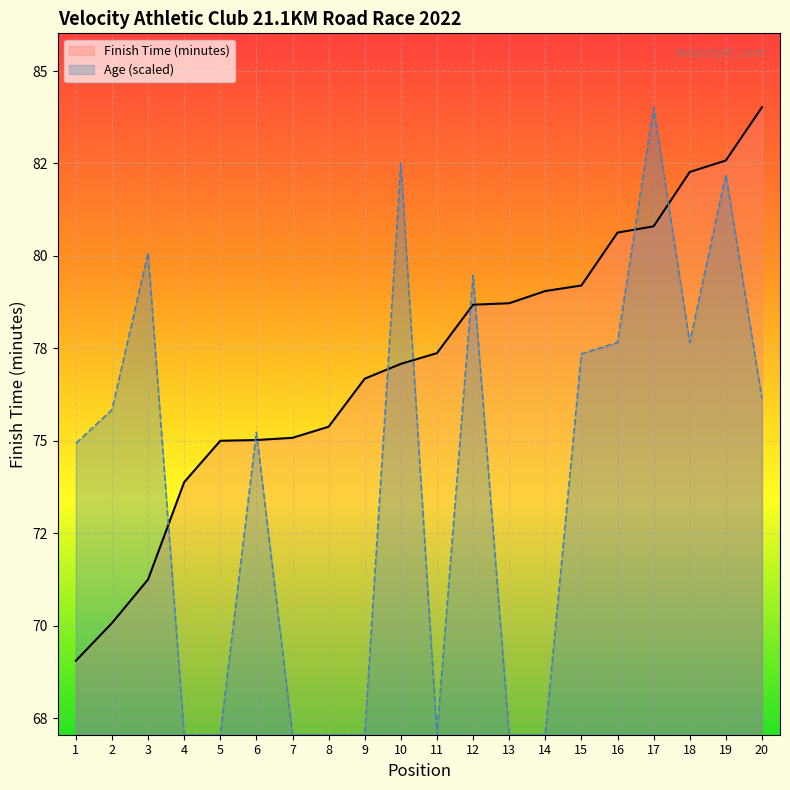

Reading left to right, list all the values displayed in this chart.

Finish Time (minutes): 1=69.0	2=70.1	3=71.2	4=73.9	5=75.0	6=75.0	7=75.1	8=75.4	9=76.7	10=77.1	11=77.4	12=78.7	13=78.7	14=79.0	15=79.2	16=80.6	17=80.8	18=82.3	19=82.6	20=84.0
Age: 1=74.9	2=75.8	3=80.1	4=67.0	5=67.0	6=75.2	7=67.0	8=67.0	9=67.0	10=82.5	11=67.0	12=79.5	13=67.0	14=67.0	15=77.4	16=77.7	17=84.0	18=77.7	19=82.2	20=76.1